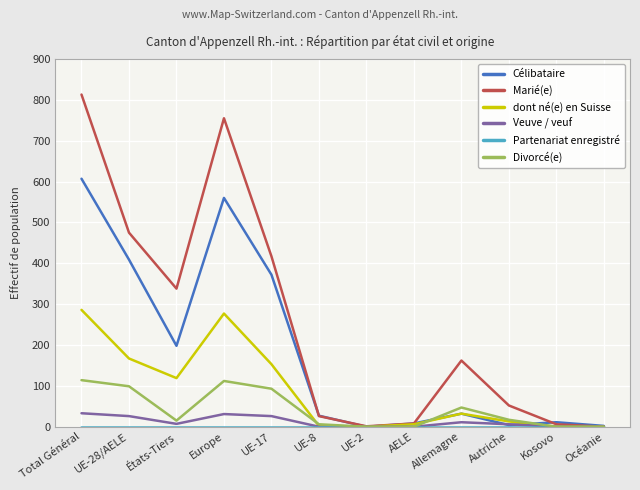

What is the total value across all series at Total Général?

1853